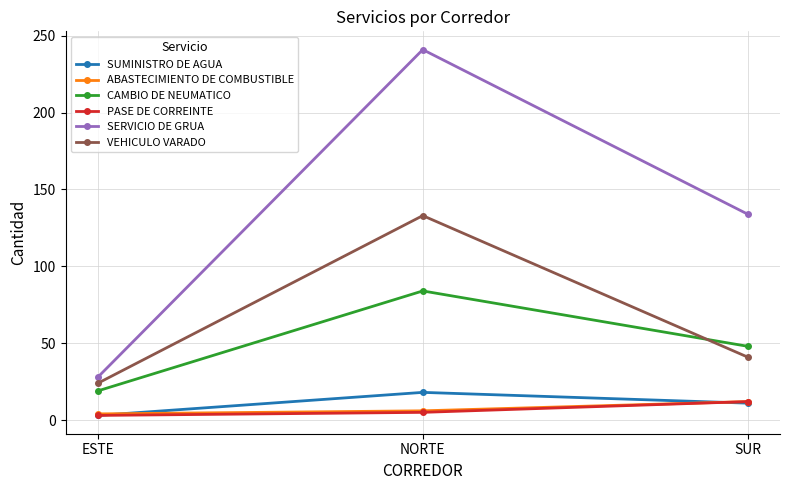

List the labels in order of CAMBIO DE NEUMATICO value, largest first.

NORTE, SUR, ESTE